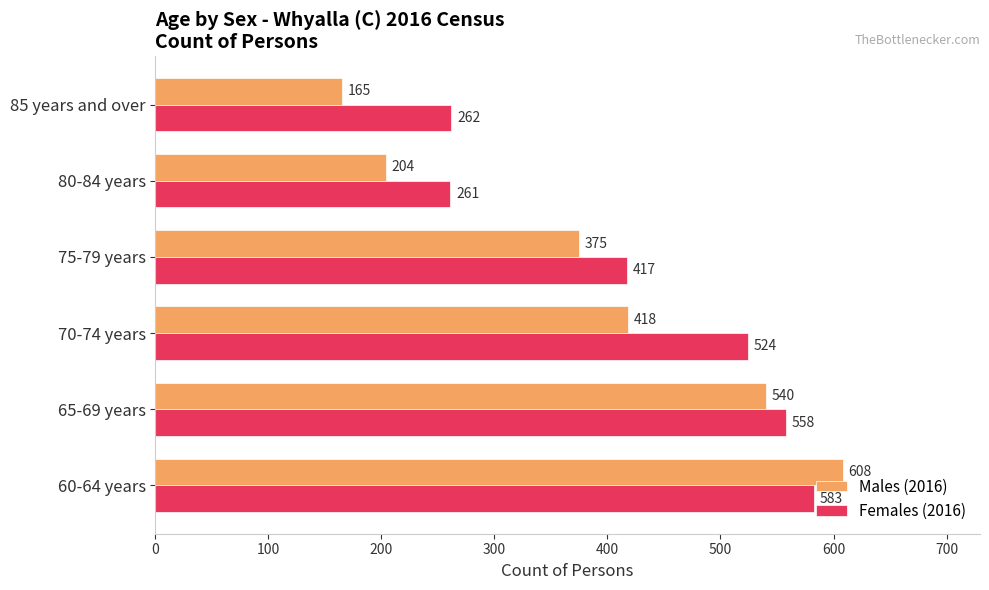

At how many categories does at least one series exceed 574?

1